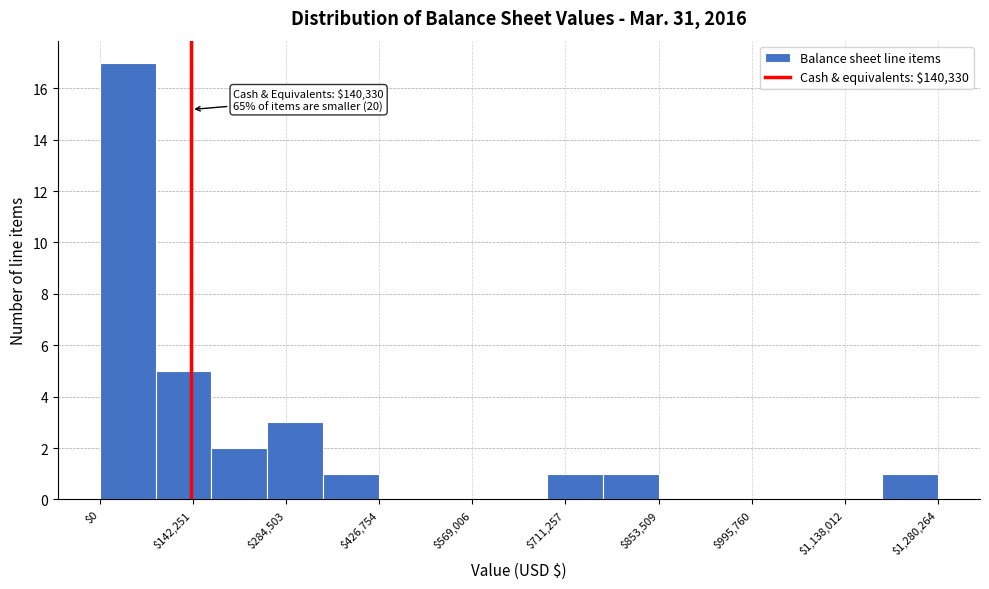

Which range on the x-axis has the tallest bar?

0 to 80000